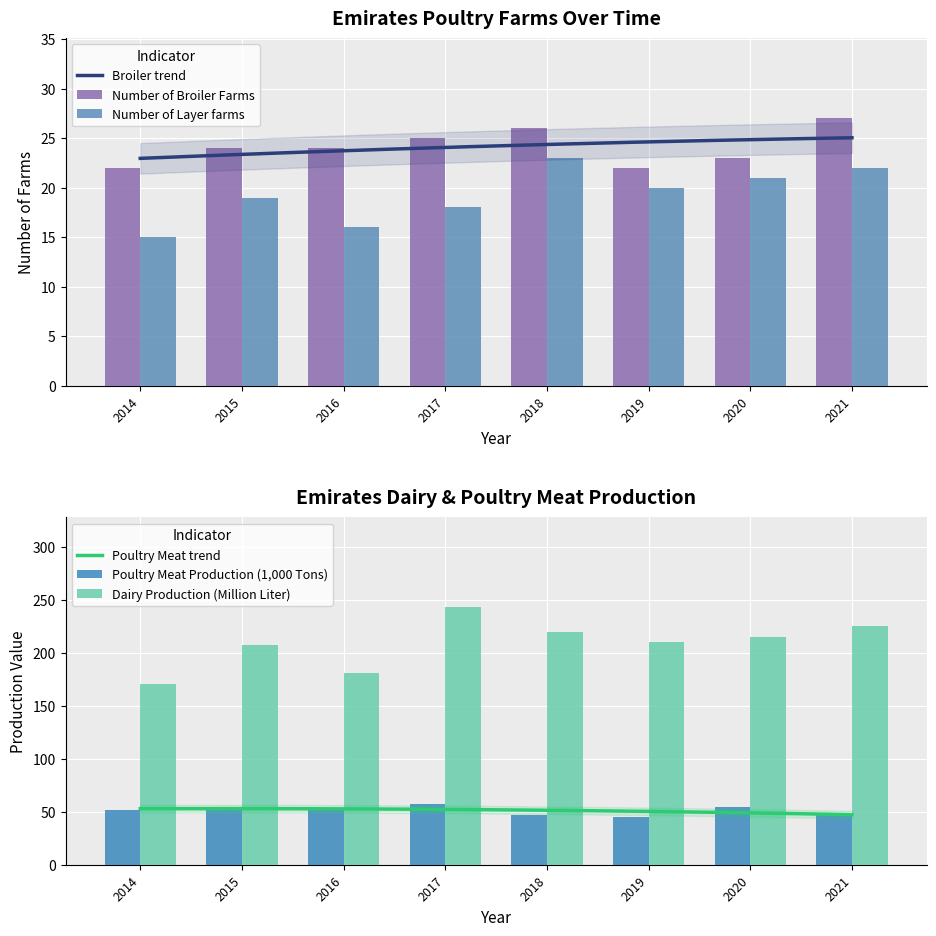

Is the value of Number of Layer farms at 2015 greater than the value of Number of Broiler Farms at 2016?

No